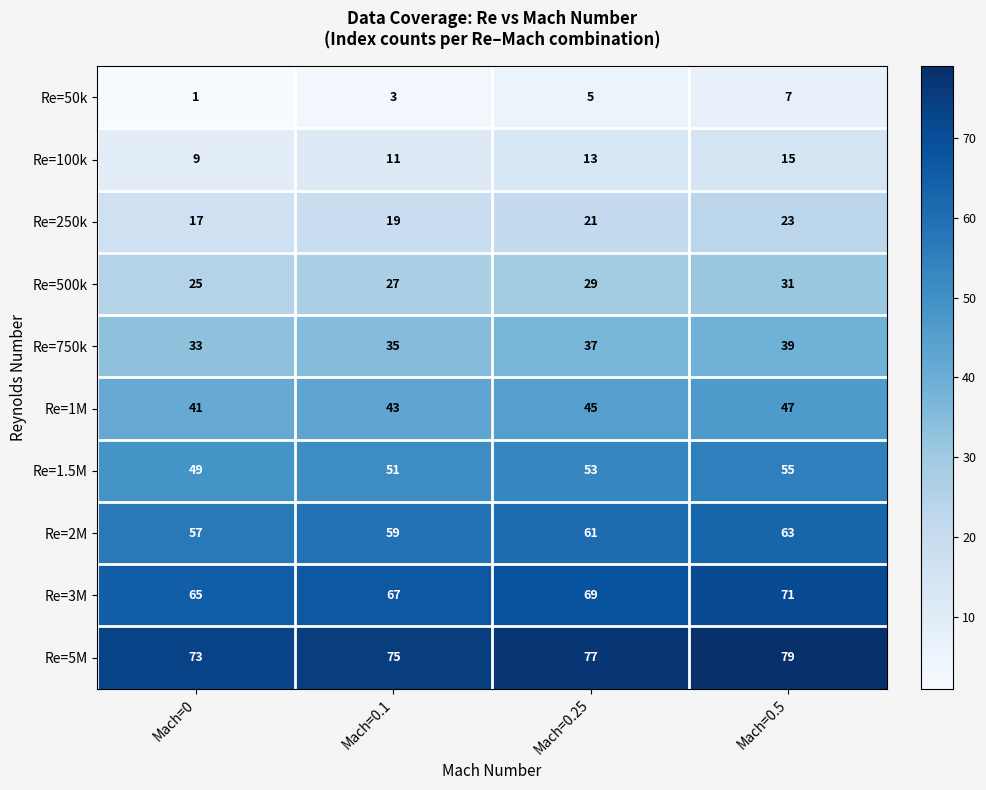

Is it true that Re=1.5M equals 93 at Mach=0.5?

False